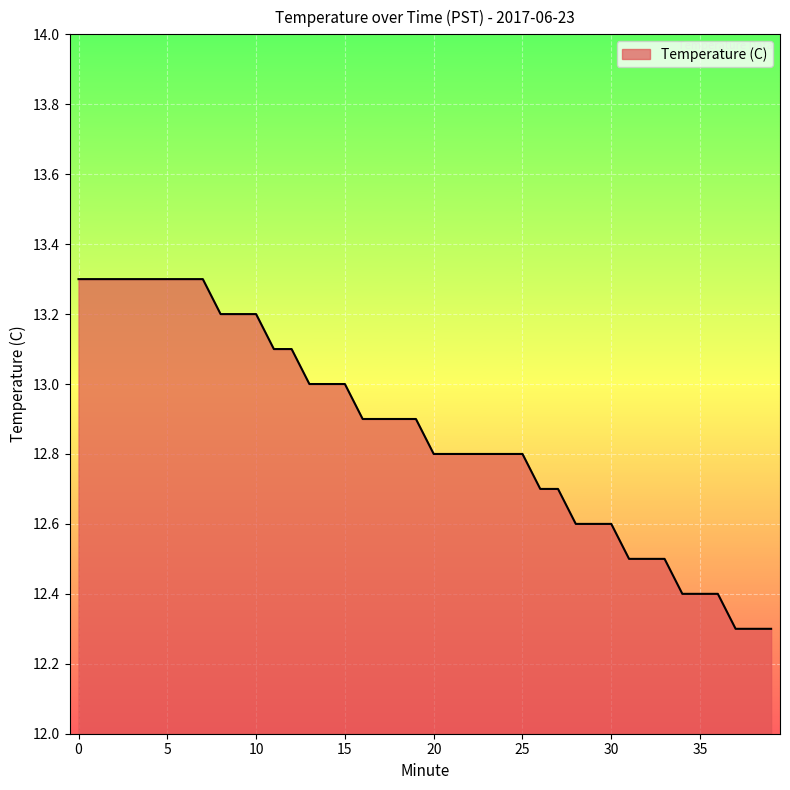

What is the greatest value displayed?

13.3